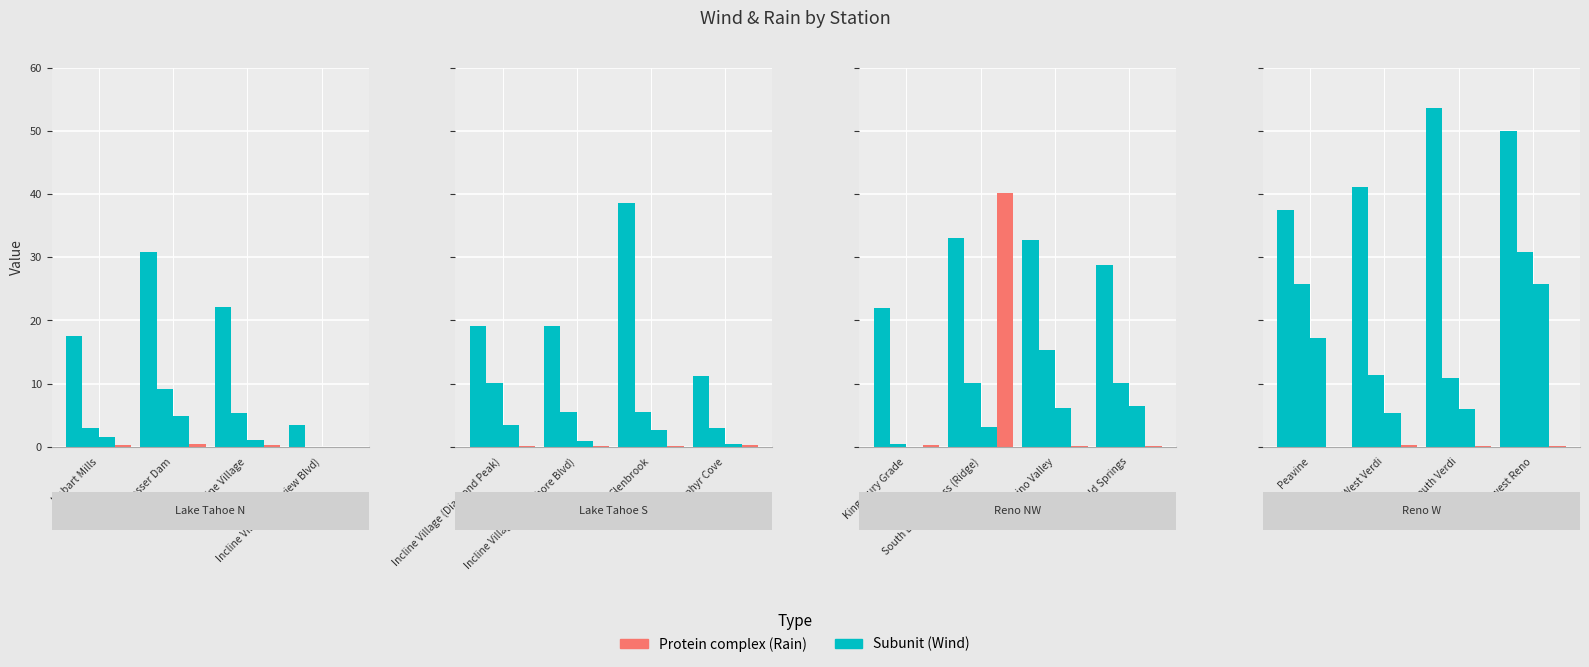

What is the sum of the Daily Max Wind (mph) values at Peavine and South Verdi?

91.1